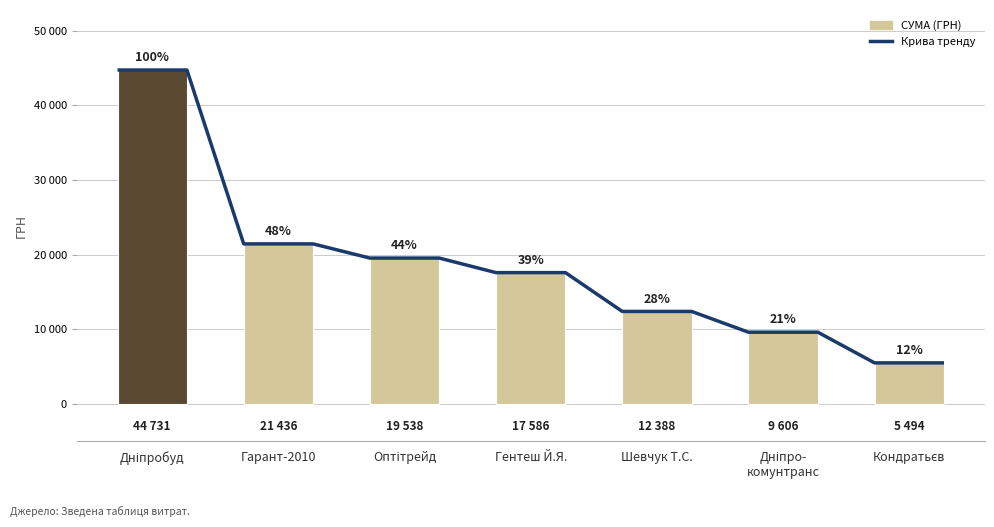

What position from the right is Шевчук Т.С.?

3